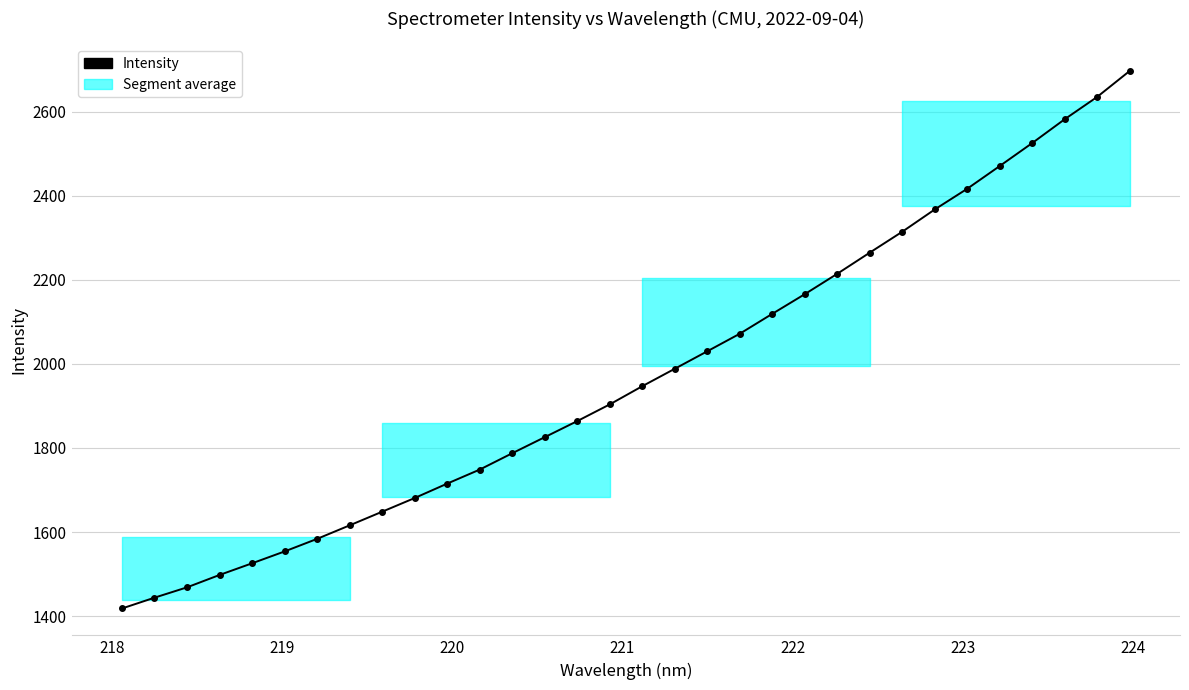

What is the value of the 3rd point from the left?

1468.5